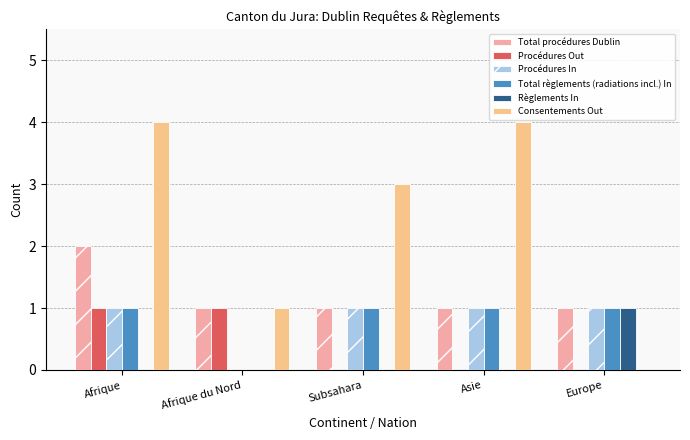

Where is Total règlements (radiations incl.) In nearest to the value 0?

Afrique du Nord